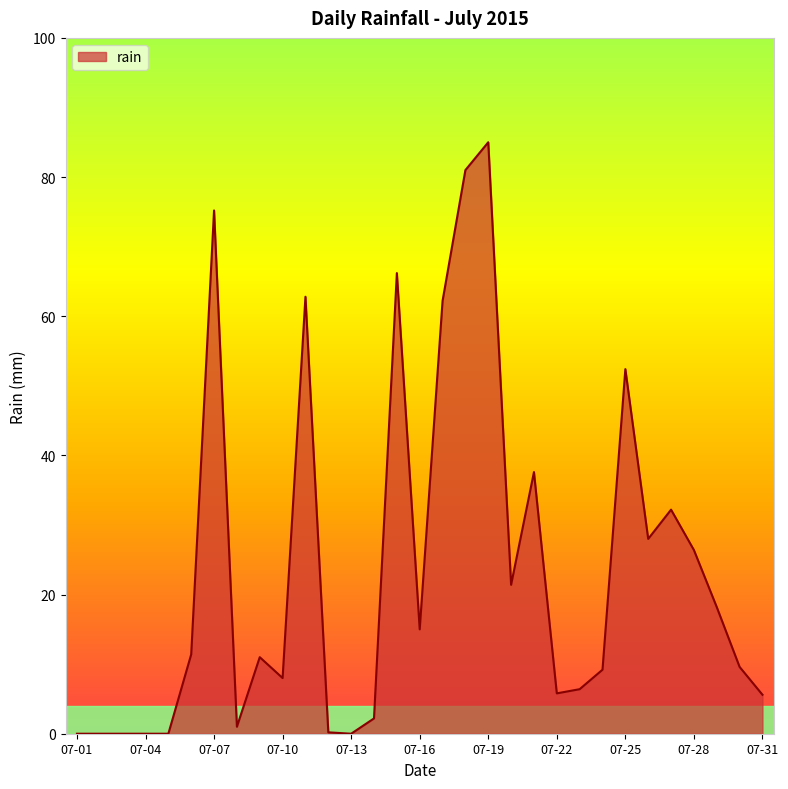

What is the maximum value shown in the chart?

85.0